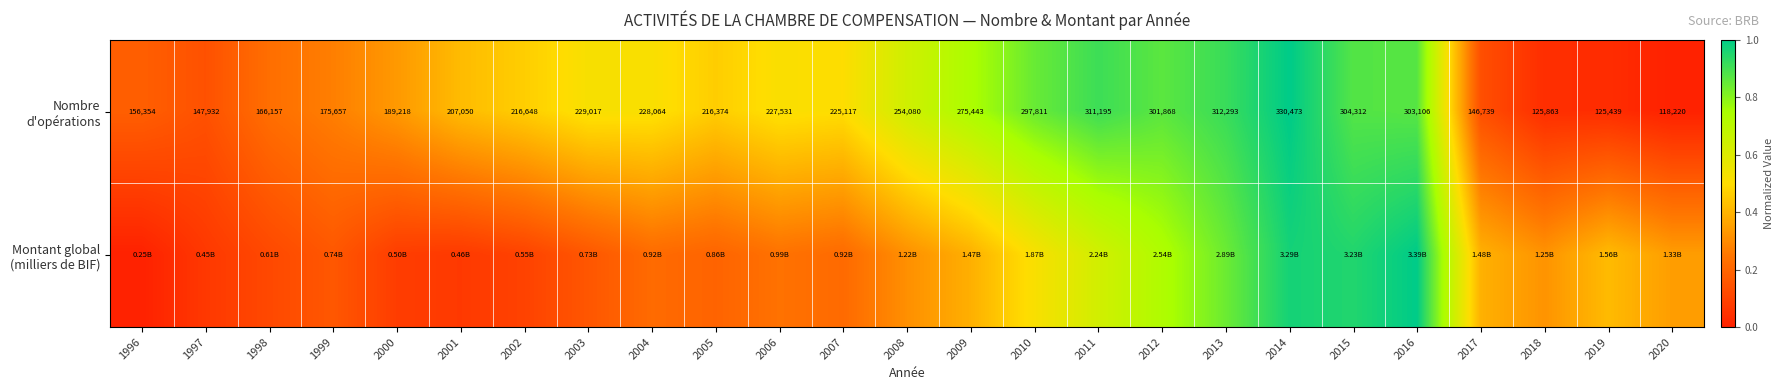

List the series in order of their overall mean, highest first.

Nombre d'opérations, Montant global (milliers de BIF)